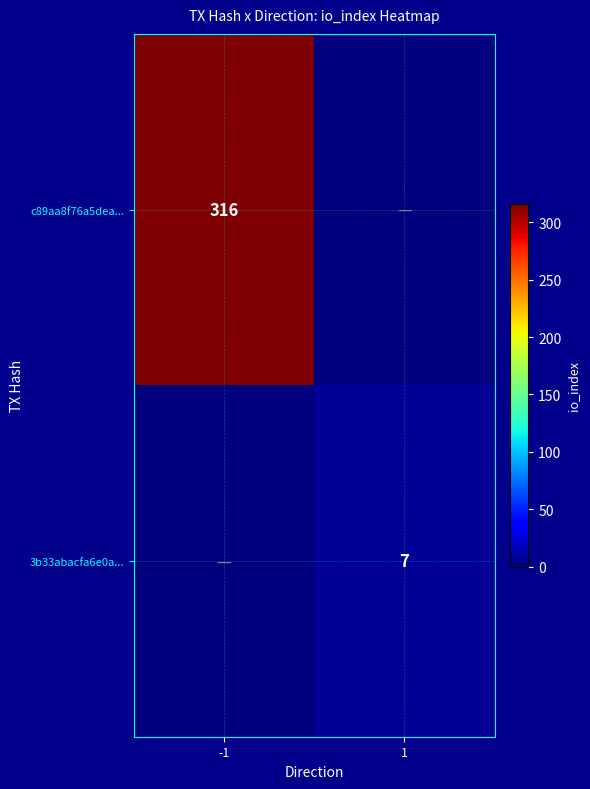

Is it true that c89aa8f76a5dea... equals 316 at -1?

True